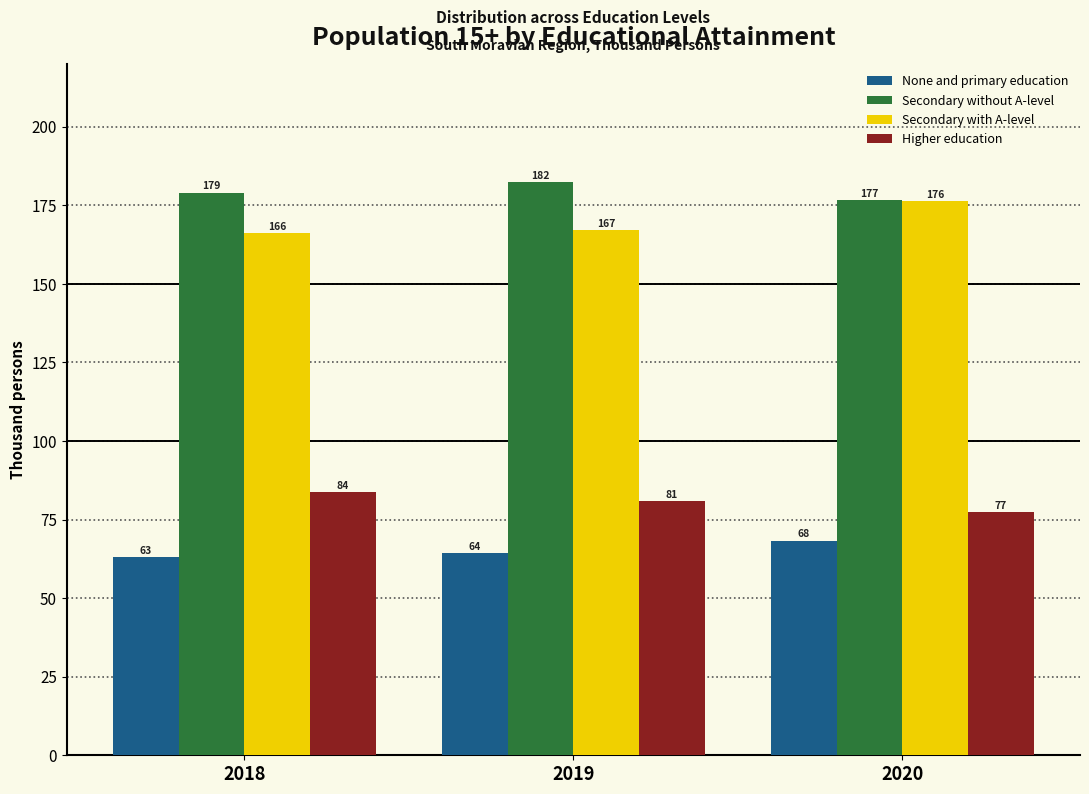

Which series changed the most between 2019 and 2020?

Secondary with A-level